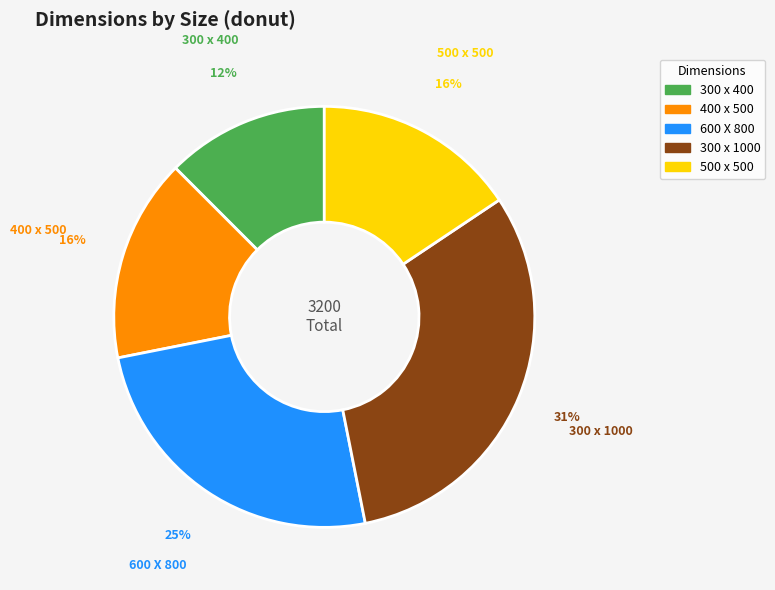

True or false: 400 x 500 accounts for 16% of the total.

True